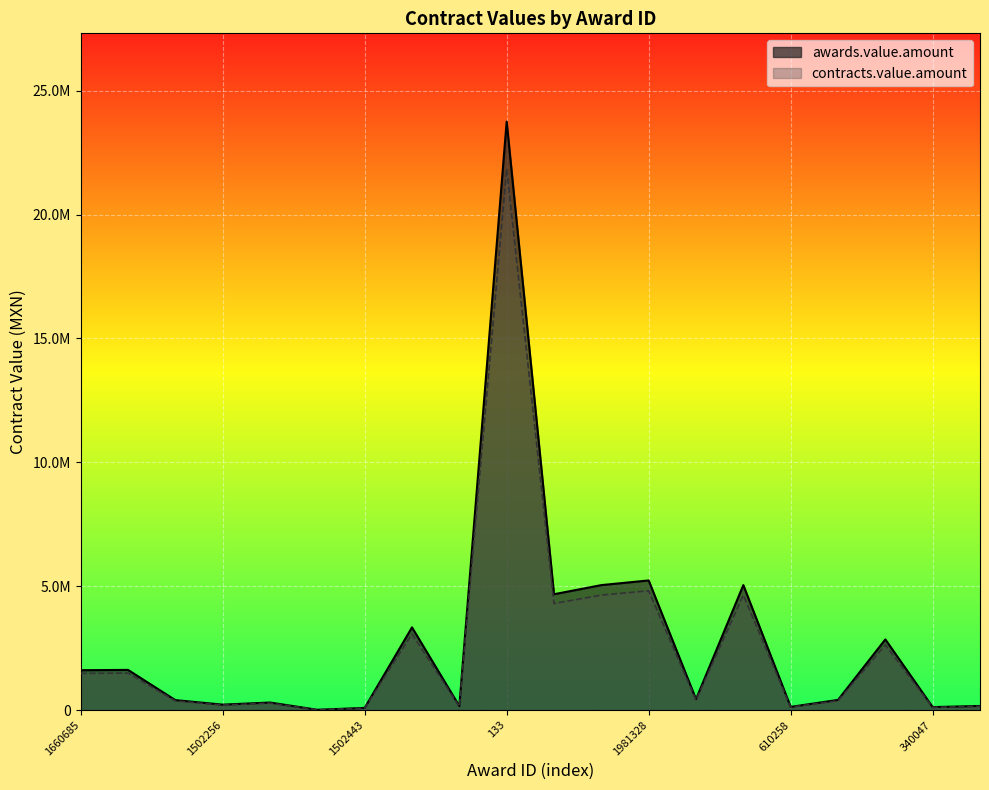

Which category has the lowest value in the awards.value.amount series?

1502410